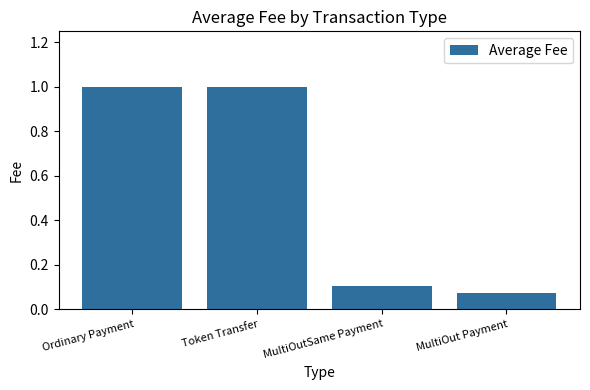

Is it true that the value at Ordinary Payment is 0.2?

False